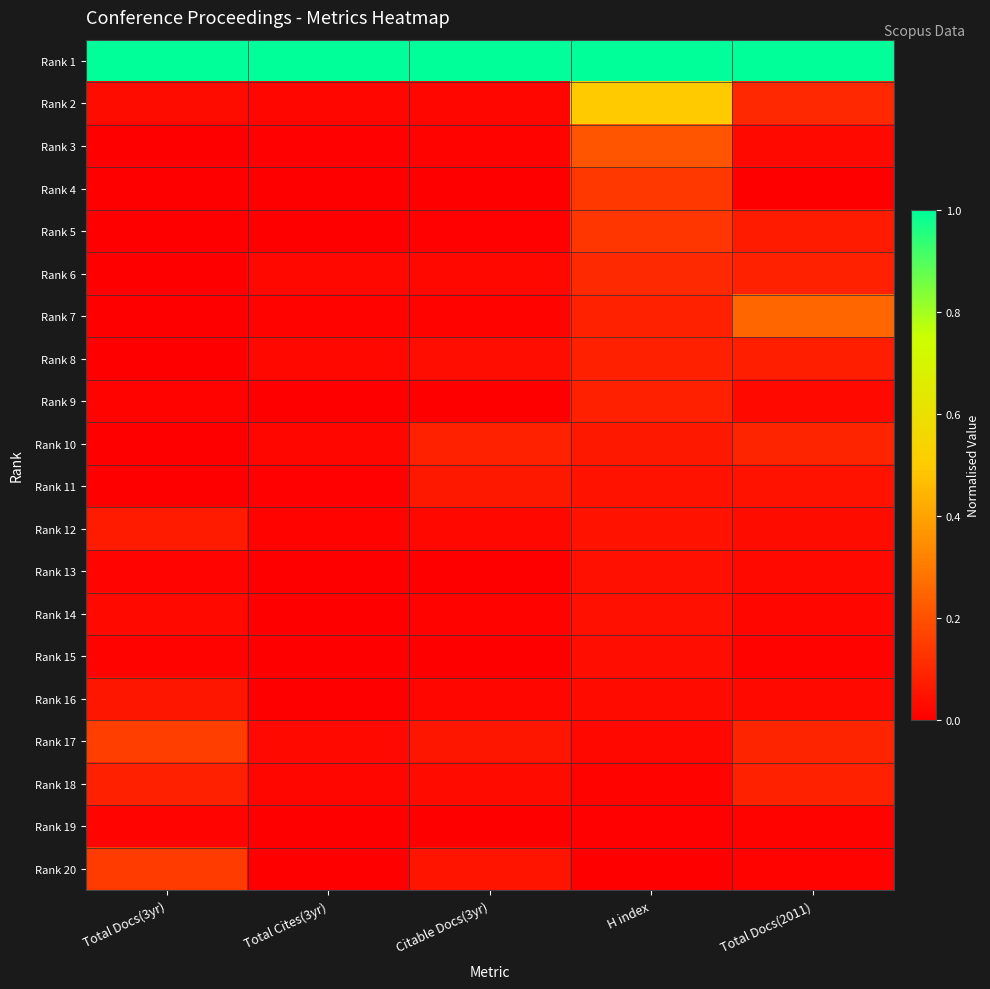

At how many categories does at least one series exceed 0?

5